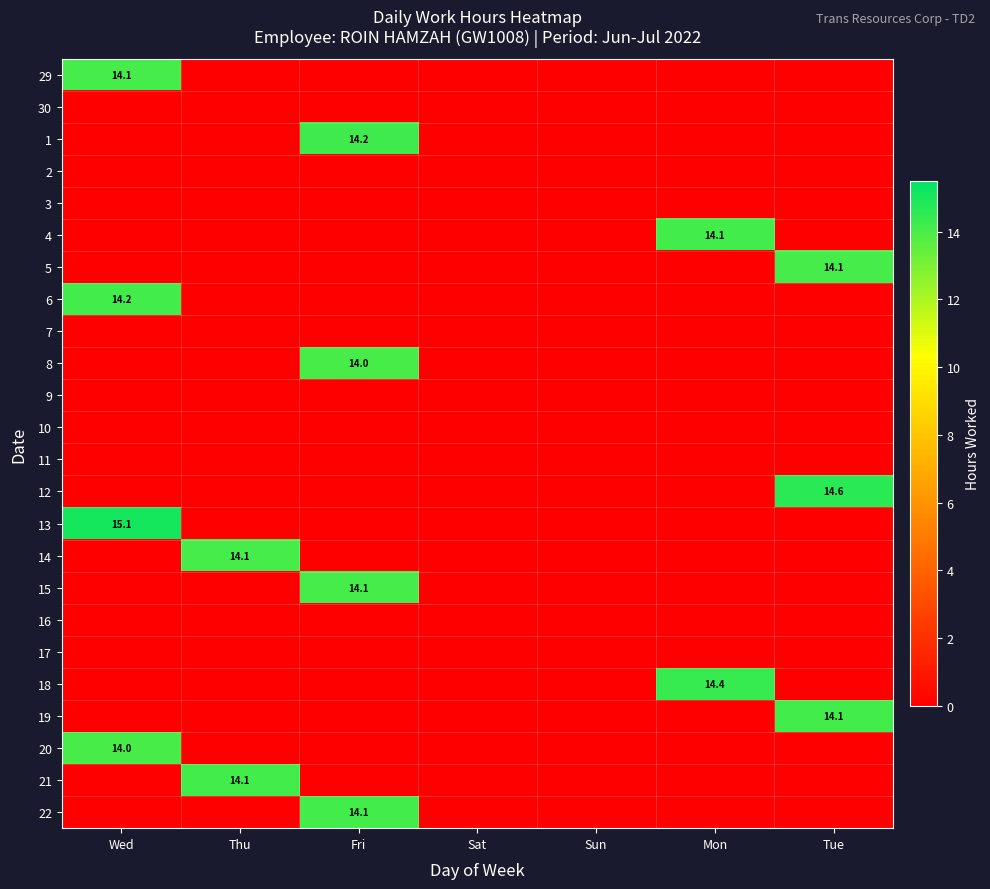

The 22 series shows 14.1 at Fri. True or false?

True